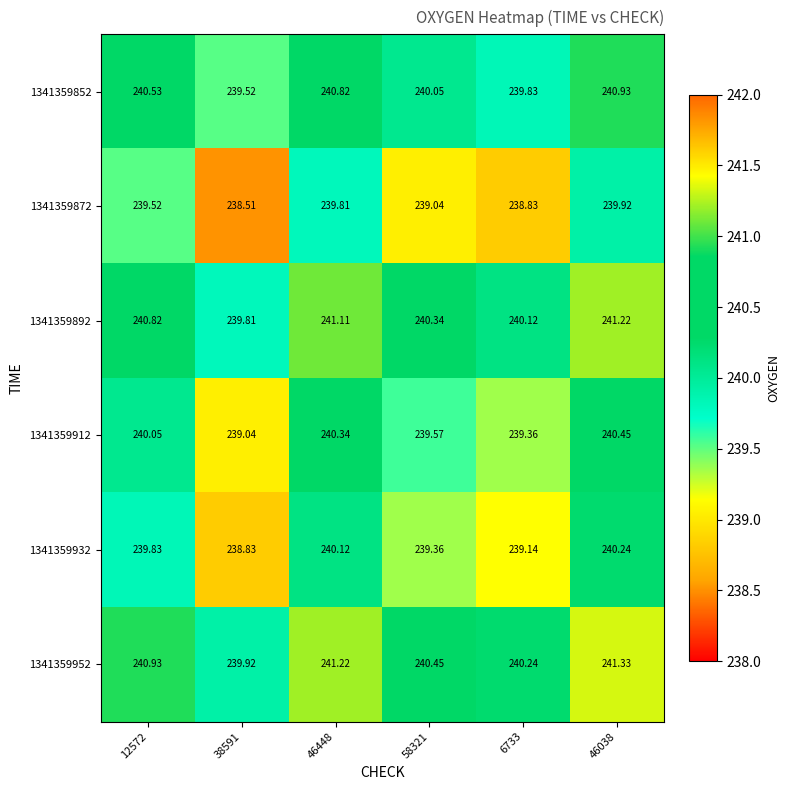

Is the value of 1341359952 at 38591 greater than the value of 1341359912 at 12572?

No